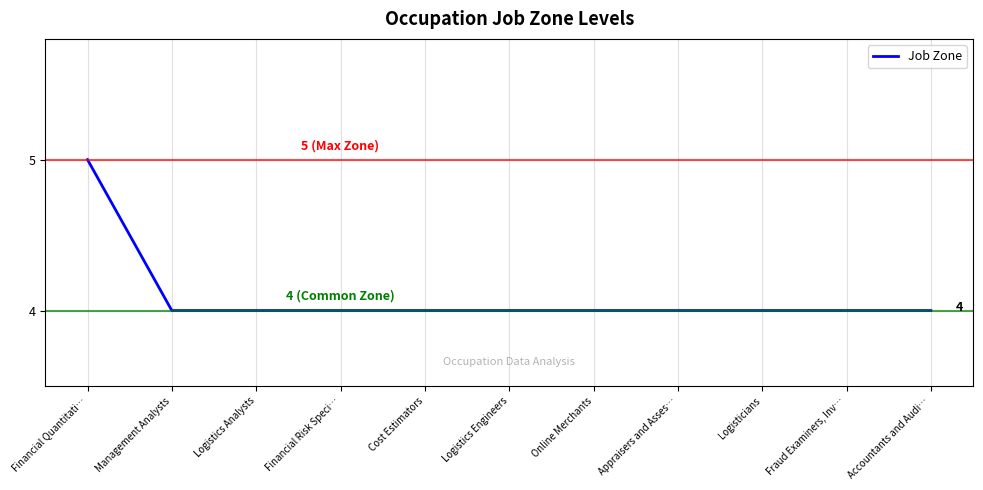

What is the ratio of the value at Appraisers and Asses… to the value at Cost Estimators?

1.0